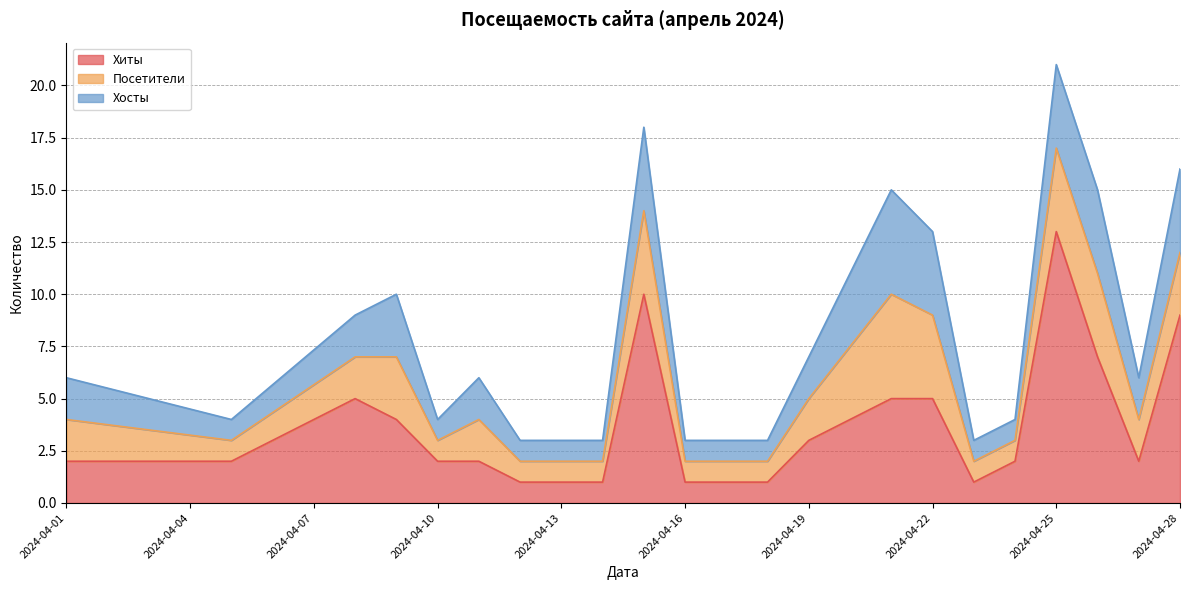

What is the value of the Посетители point at the 3rd from the left?

2